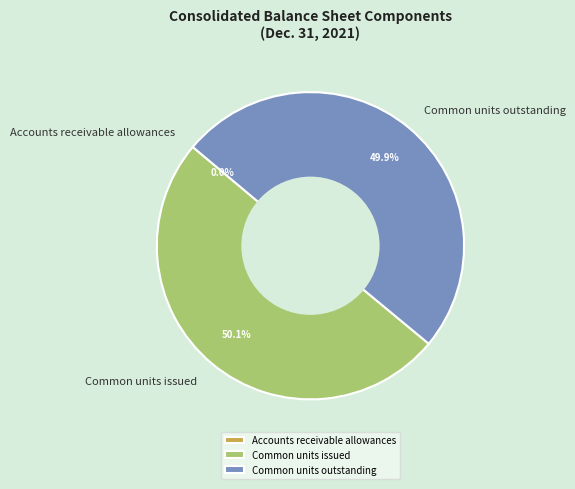

What percentage is the Common units outstanding slice, to the nearest percent?

50%